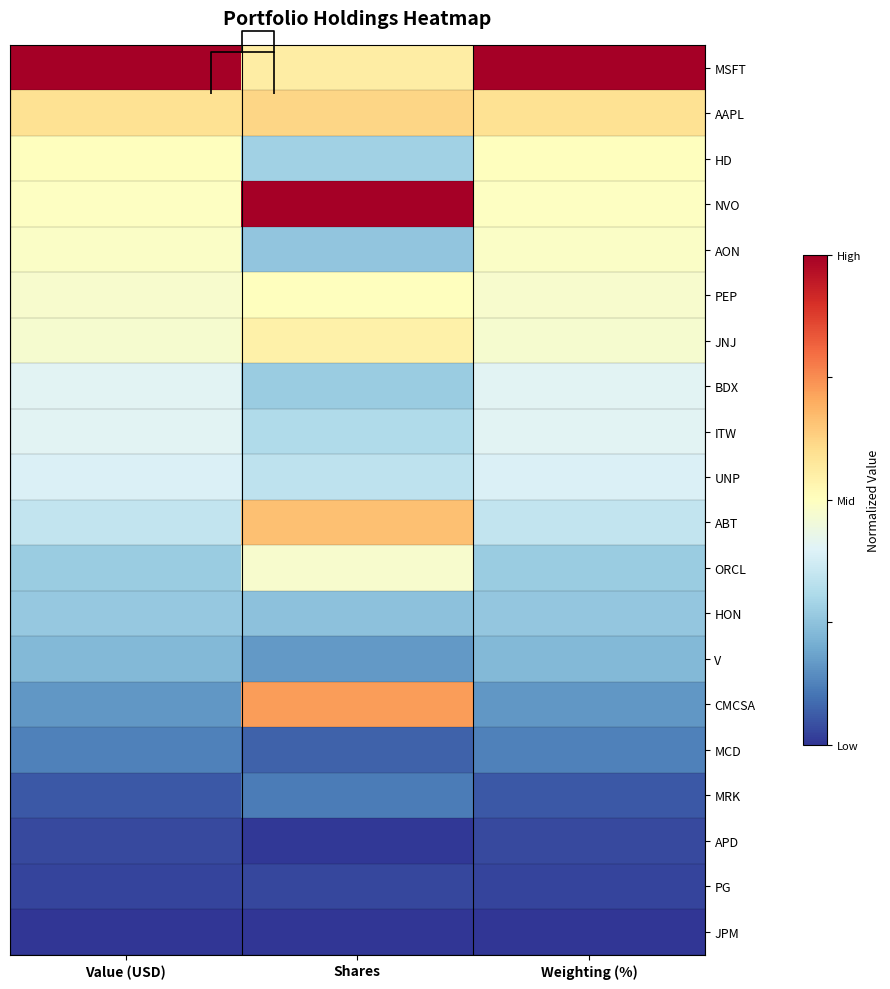

What is the sum of the MRK values at Weighting (%) and Shares?

0.2